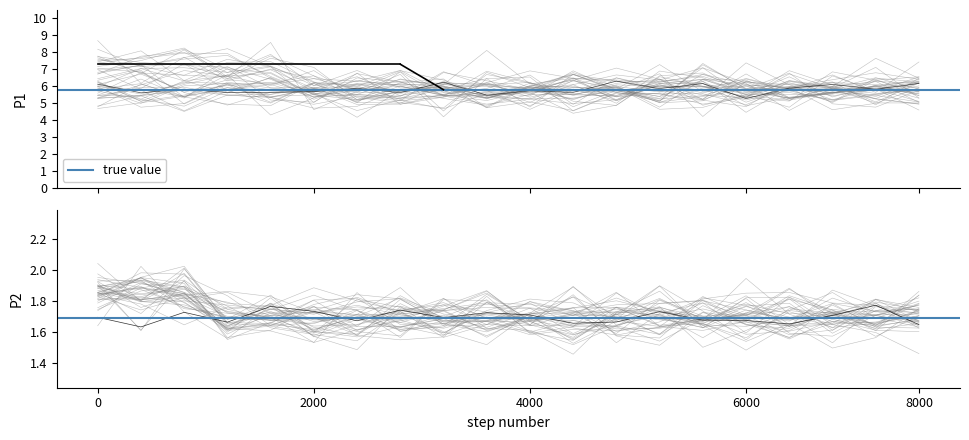

How many interior local valleys does the P1 series have?

6